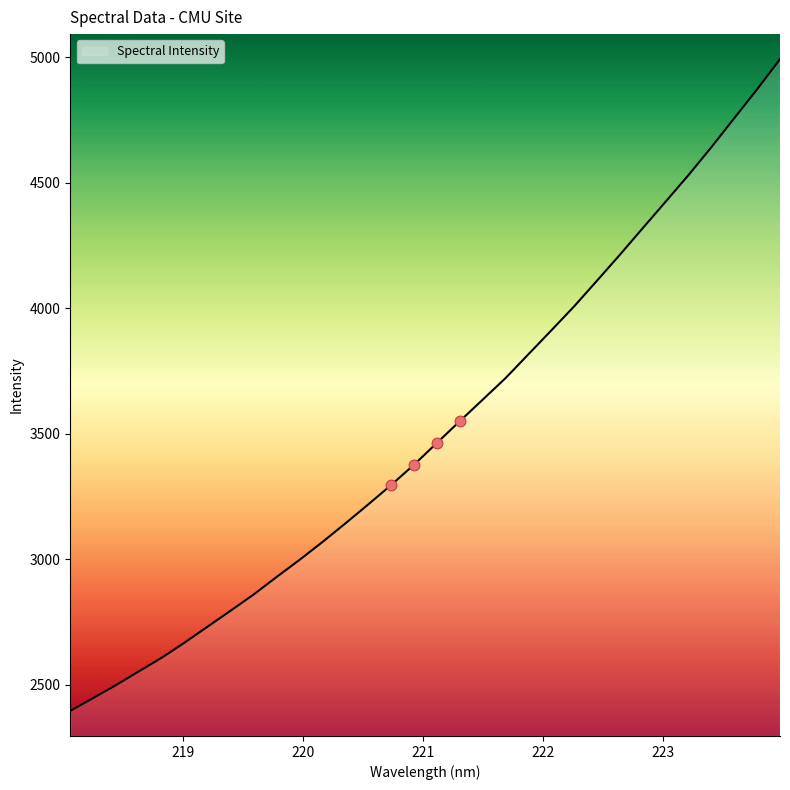

What is the minimum value shown in the chart?

2395.4